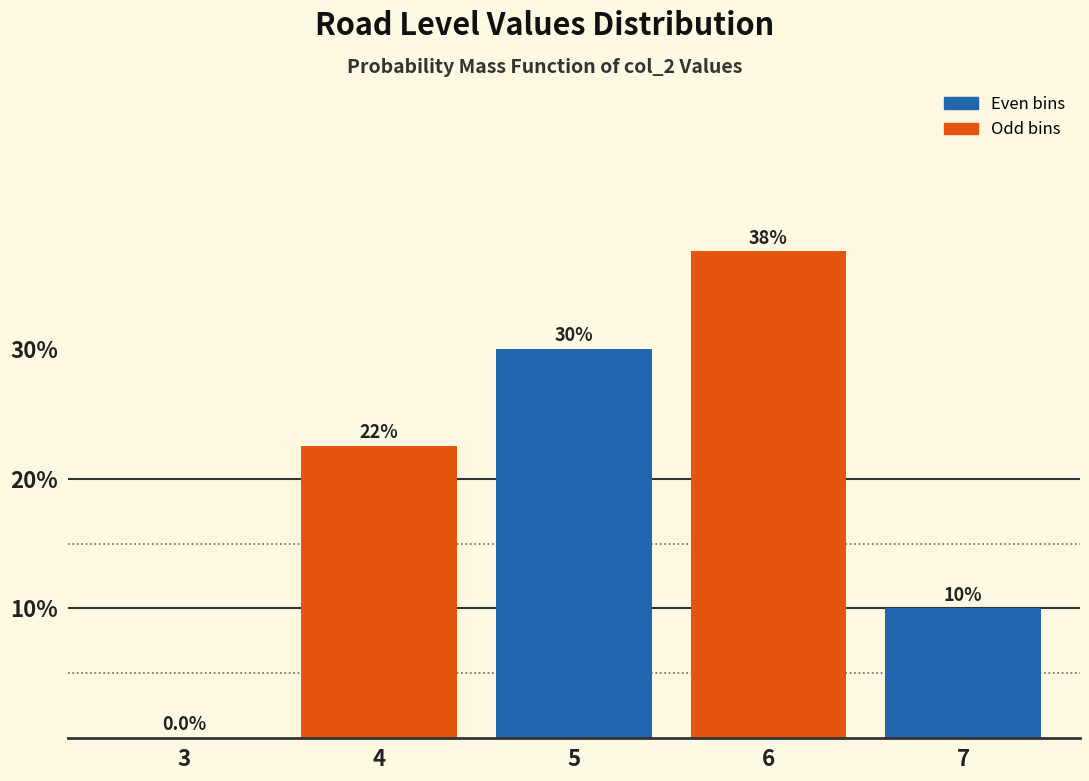

Reading right to left, transcribe all the data shown in this chart.

7=10.0	6=37.5	5=30.0	4=22.5	3=0.0